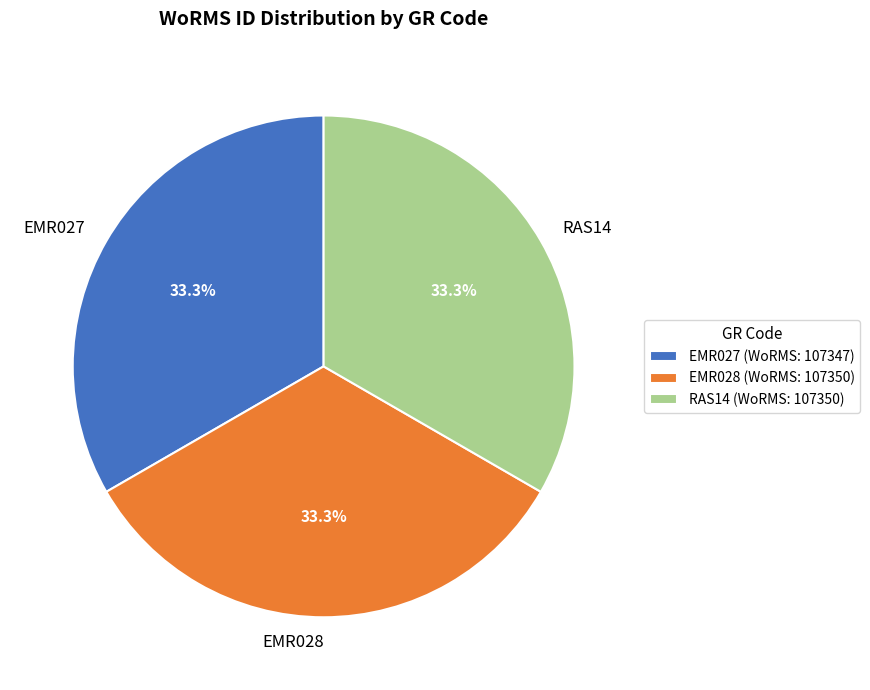

The EMR028 slice represents 46% of the pie. True or false?

False